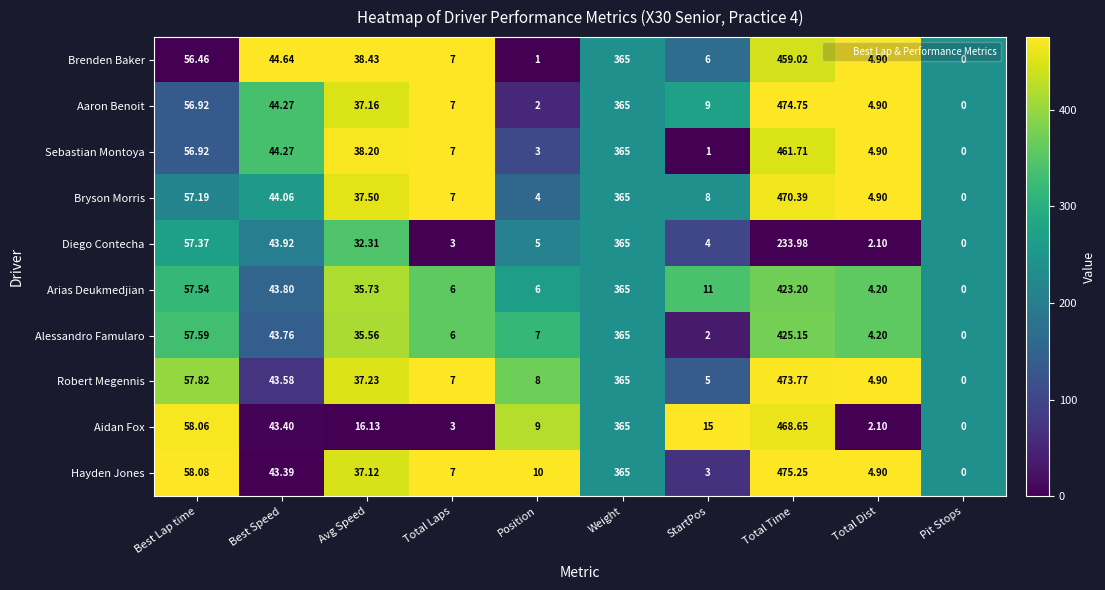

What is the total value across all series at Total Time?

4365.9